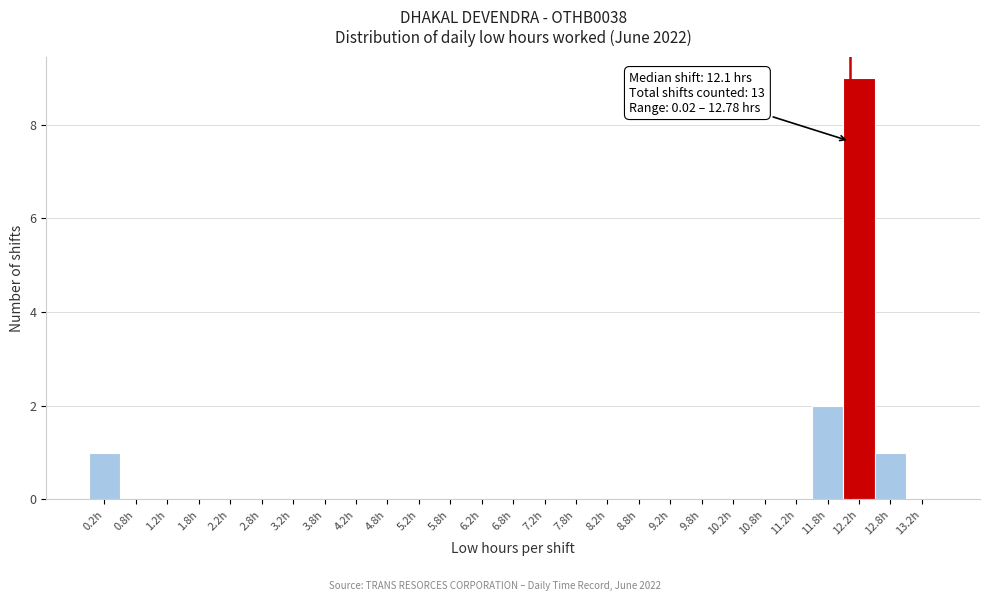

Which range on the x-axis has the tallest bar?

12.0 to 12.5